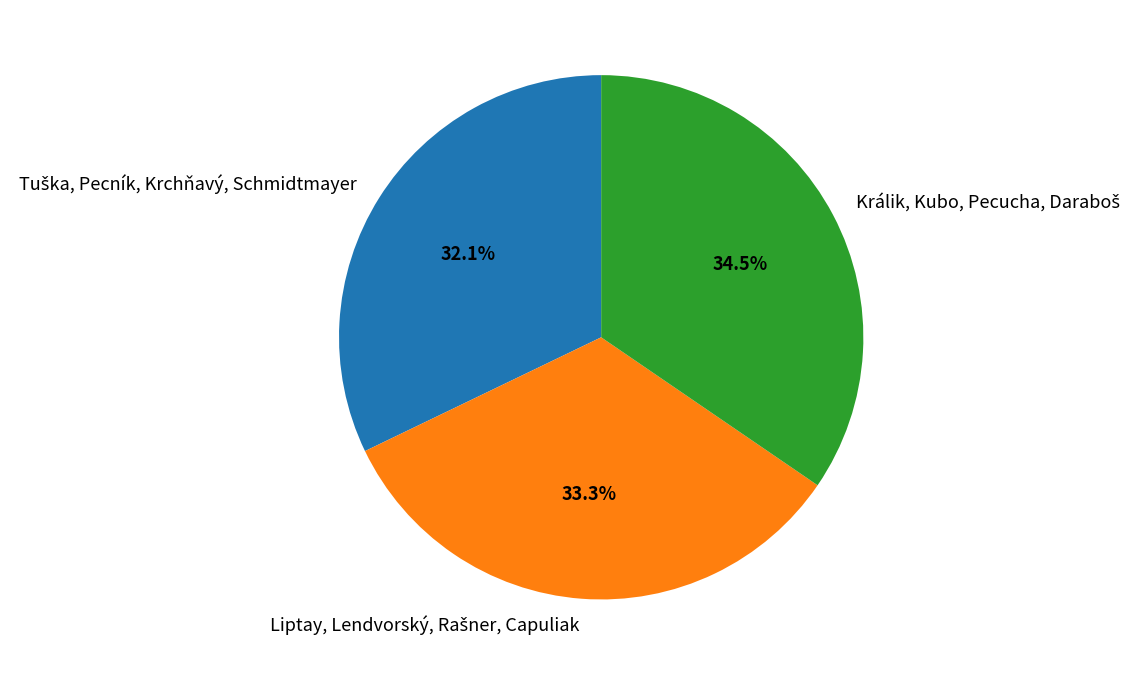

Does any single category account for the majority?

No